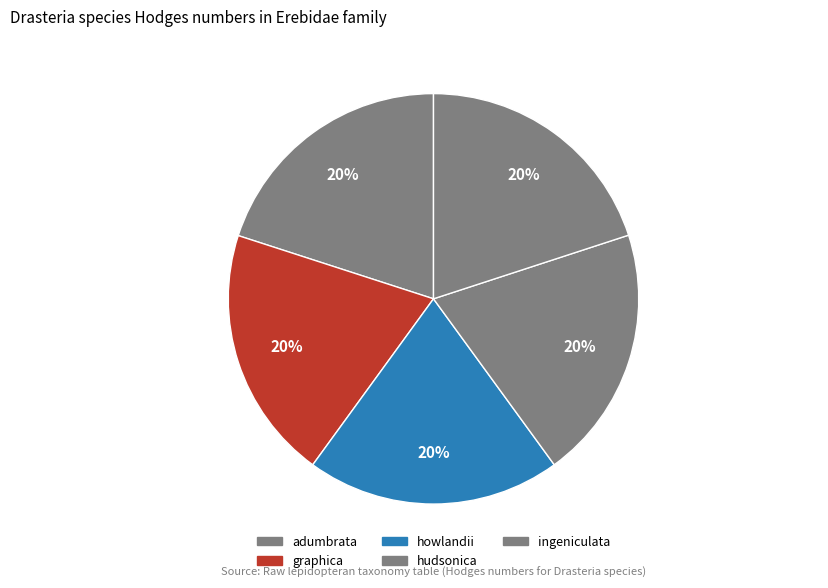

The howlandii slice represents 30% of the pie. True or false?

False